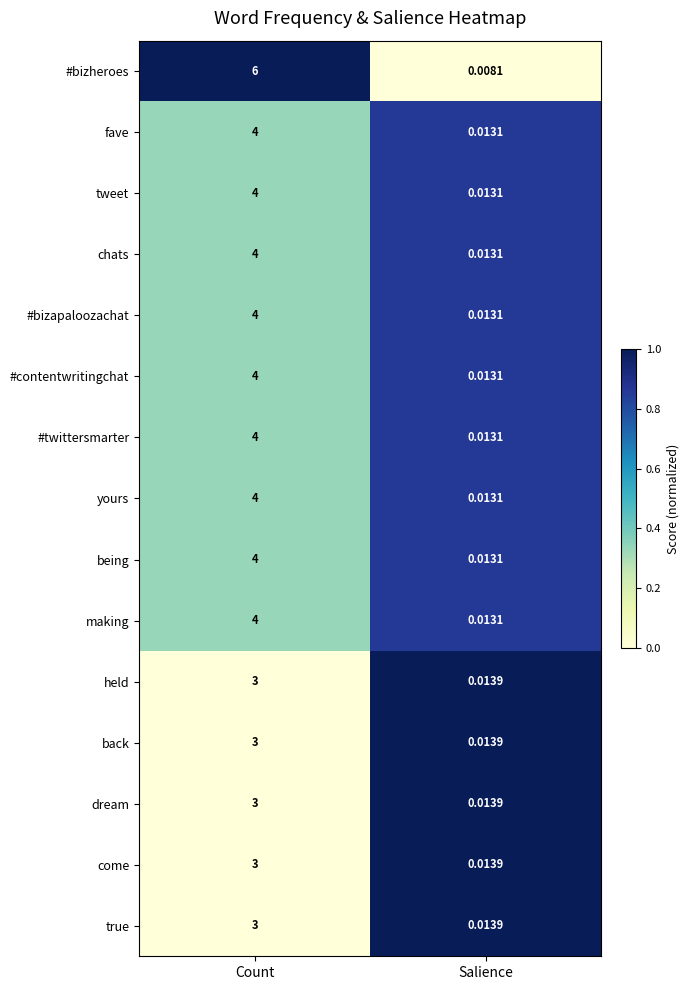

Rank the categories by #twittersmarter value from highest to lowest.

Count, Salience